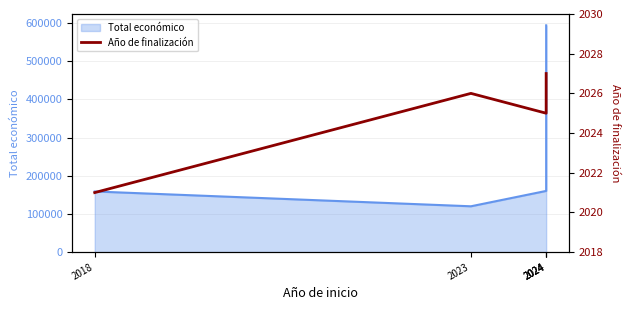

True or false: there are more than 2 points higher than both neighbors.

False